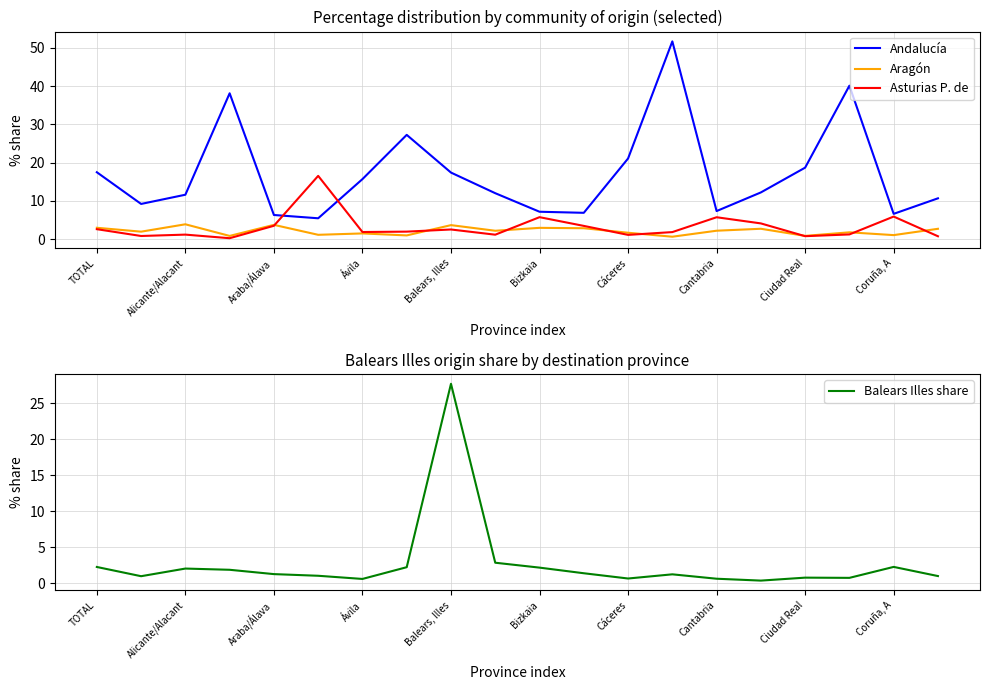

True or false: Aragón and Andalucía cross at least once.

False